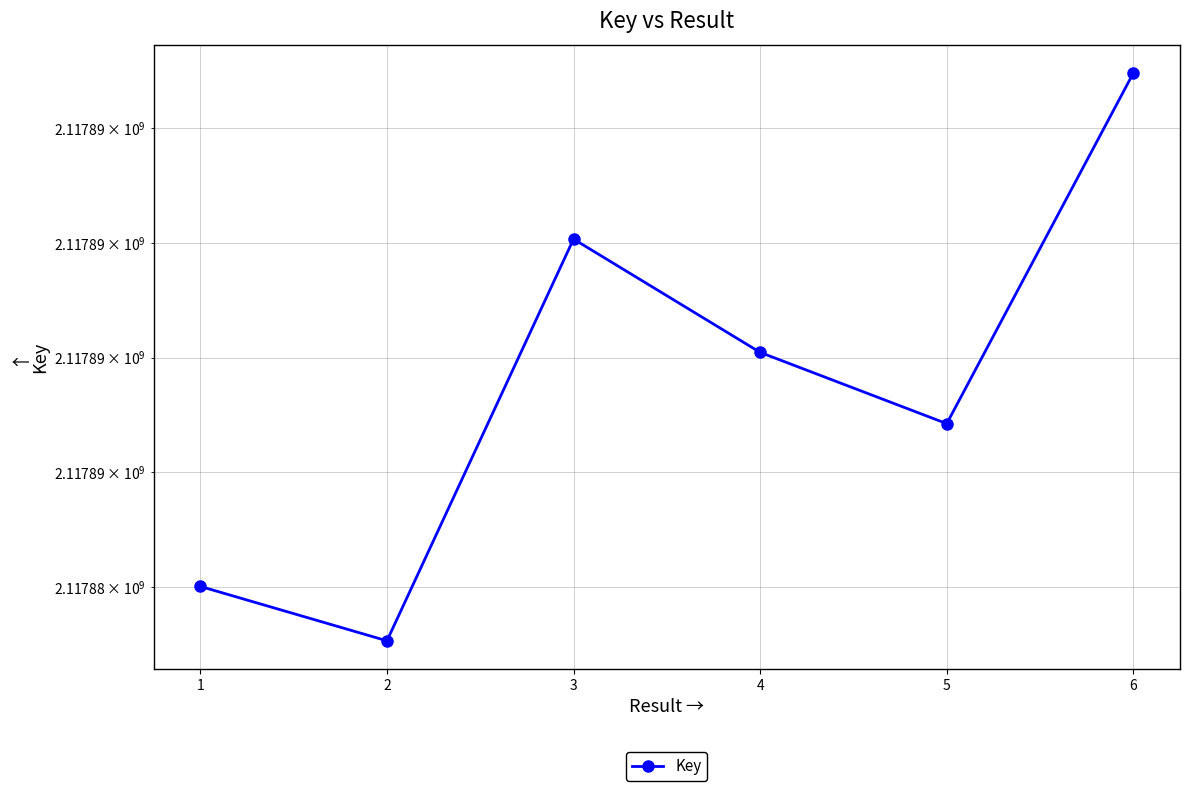

Does the chart display data point markers on the line(s)?

Yes